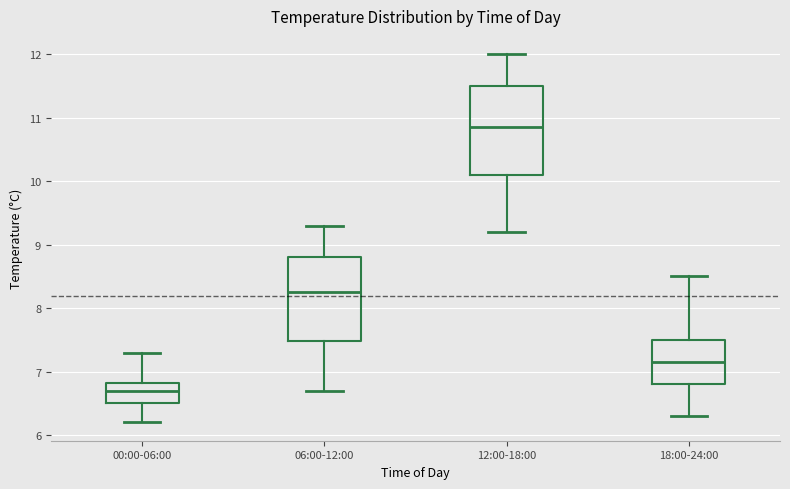

Where does the upper whisker of the box for 18:00-24:00 end on the y-axis? The values are not printed on the chart, so give them approximately, as read against the axis.

8.5